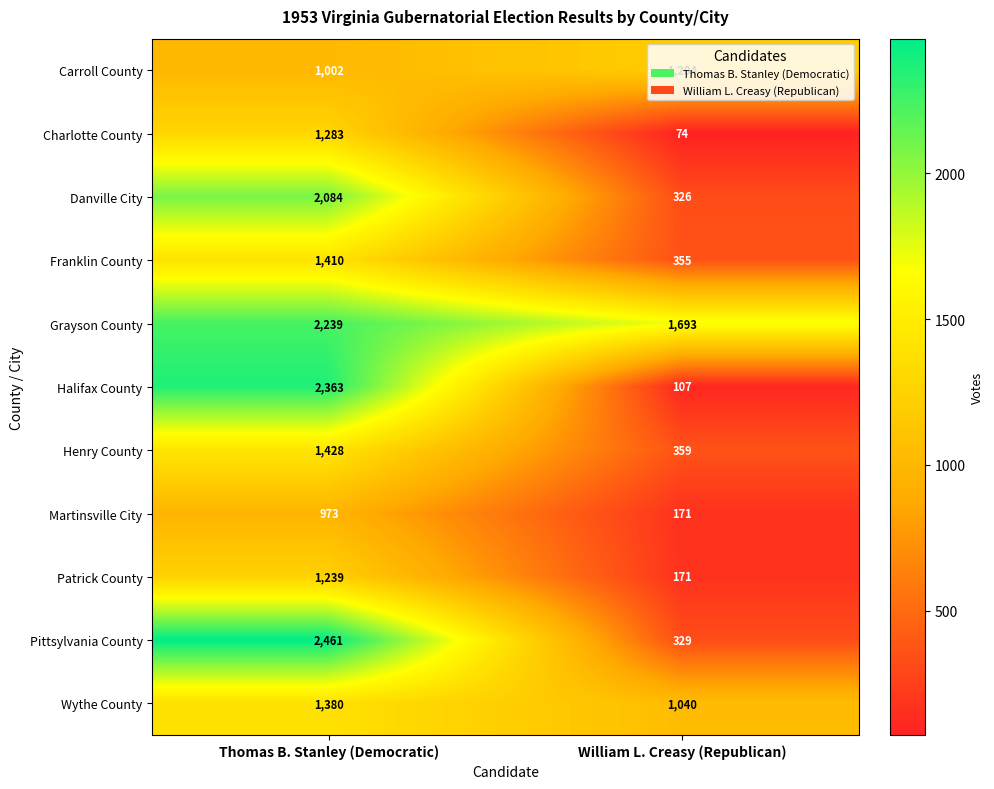

Which series changed the most between Thomas B. Stanley (Democratic) and William L. Creasy (Republican)?

Halifax County